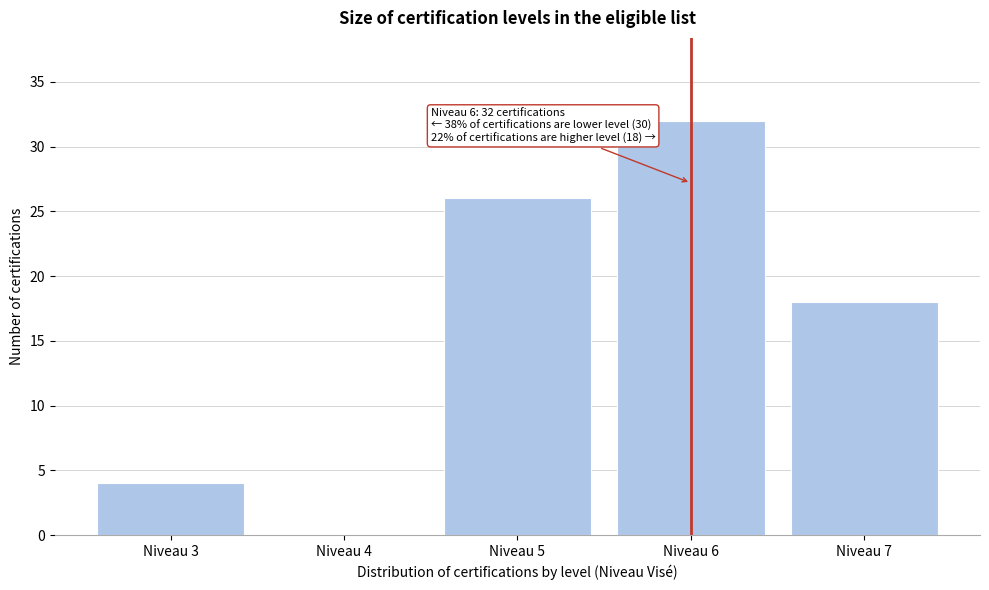

Reading left to right, extract all data points from this chart.

Niveau 3=4	Niveau 4=0	Niveau 5=26	Niveau 6=32	Niveau 7=18